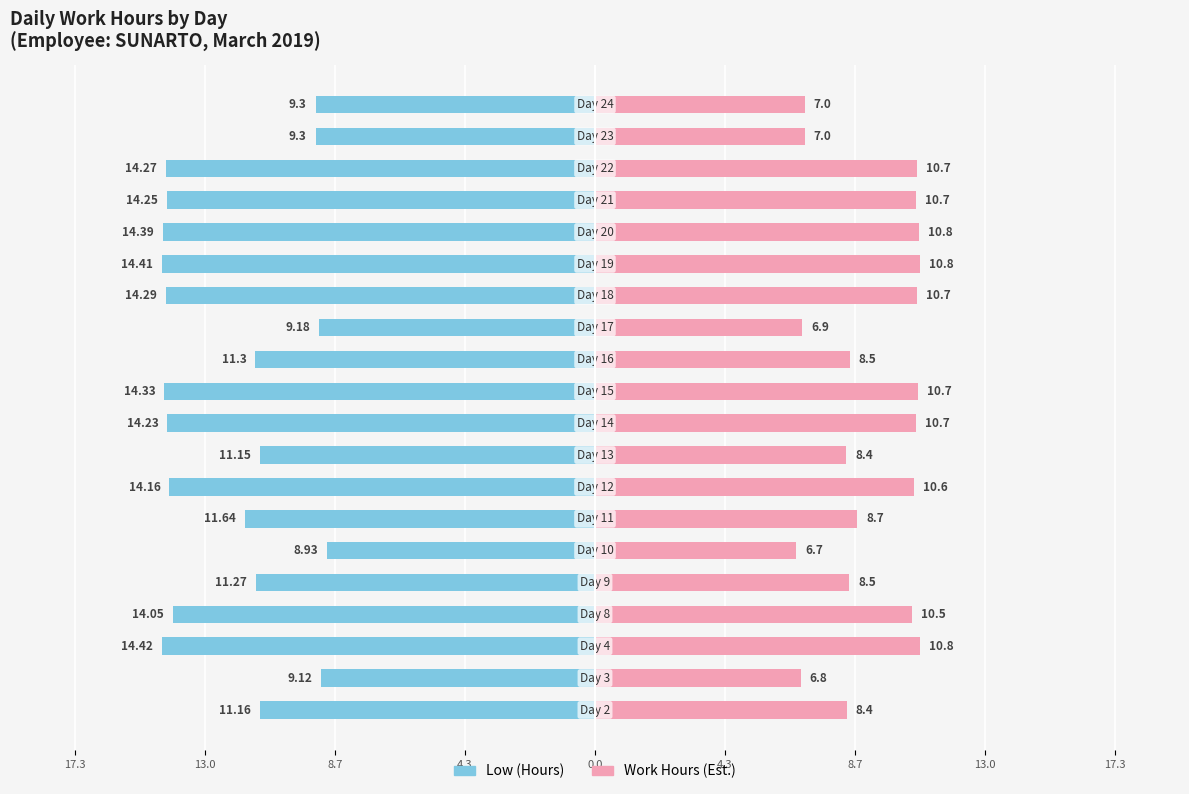

Are the bars horizontal?

Yes